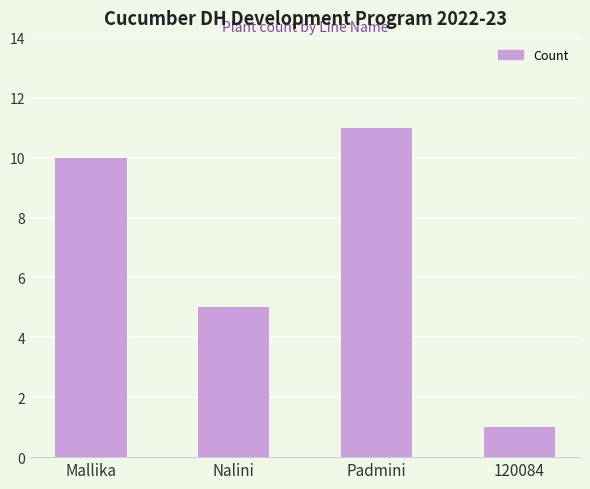

Count the values in the range 5 to 11.

3